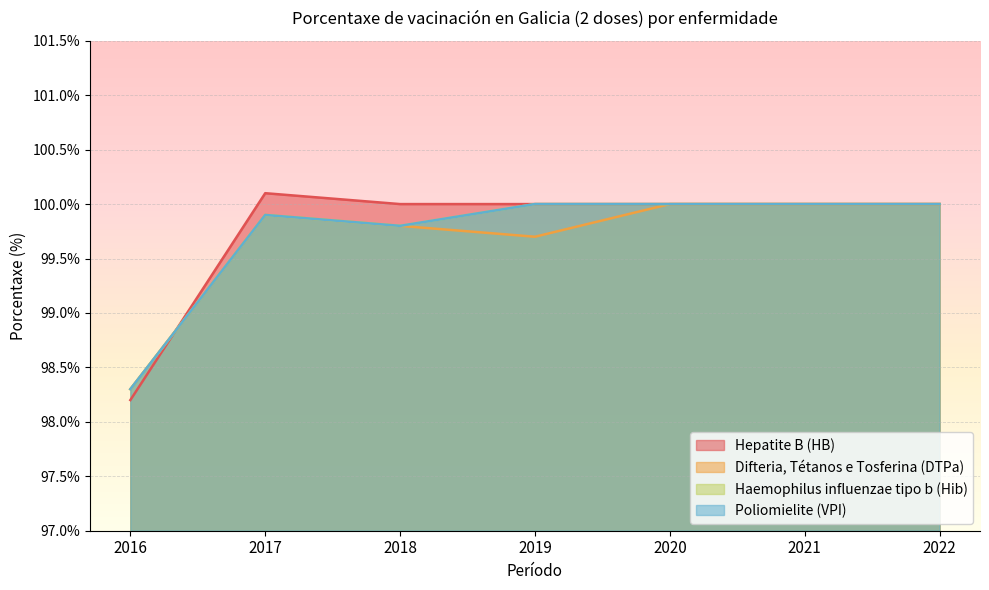

How many distinct data groups are displayed?

4